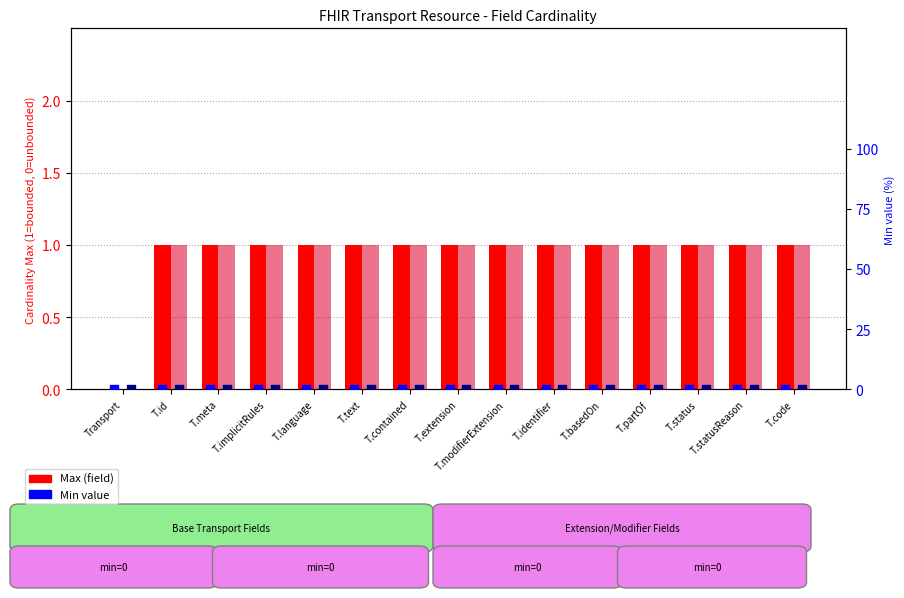

Is the value of Base Max (field) at T.status greater than the value of Min (percentile) at T.modifierExtension?

Yes